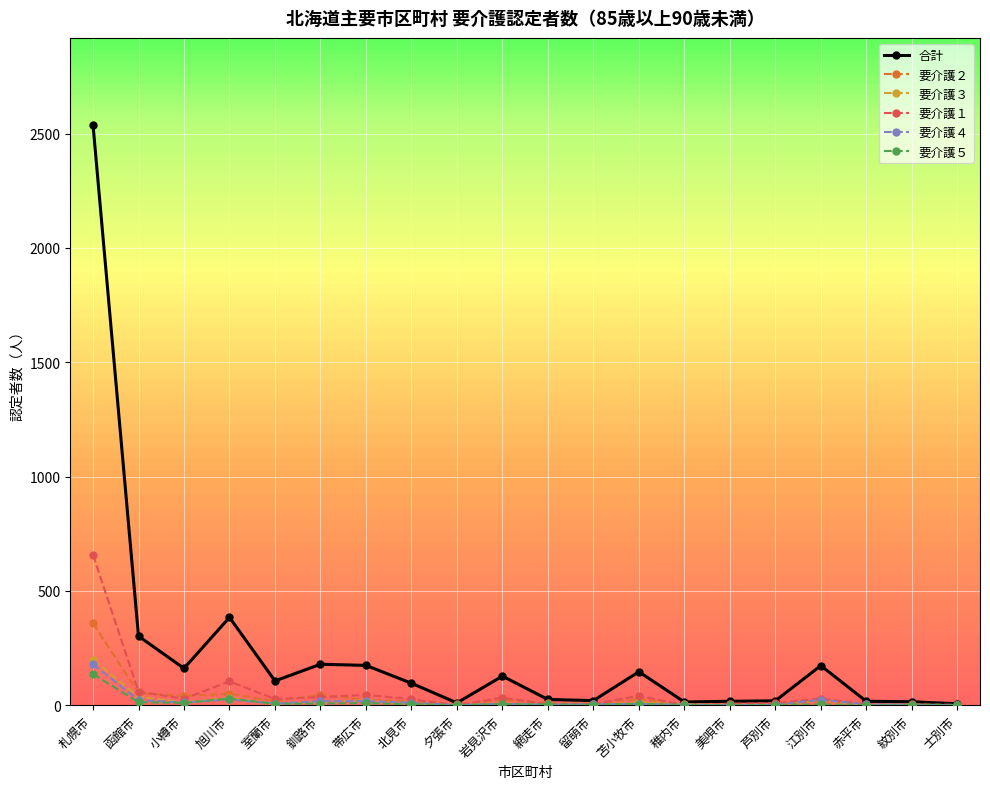

What is the label of the 7th point from the right?

稚内市